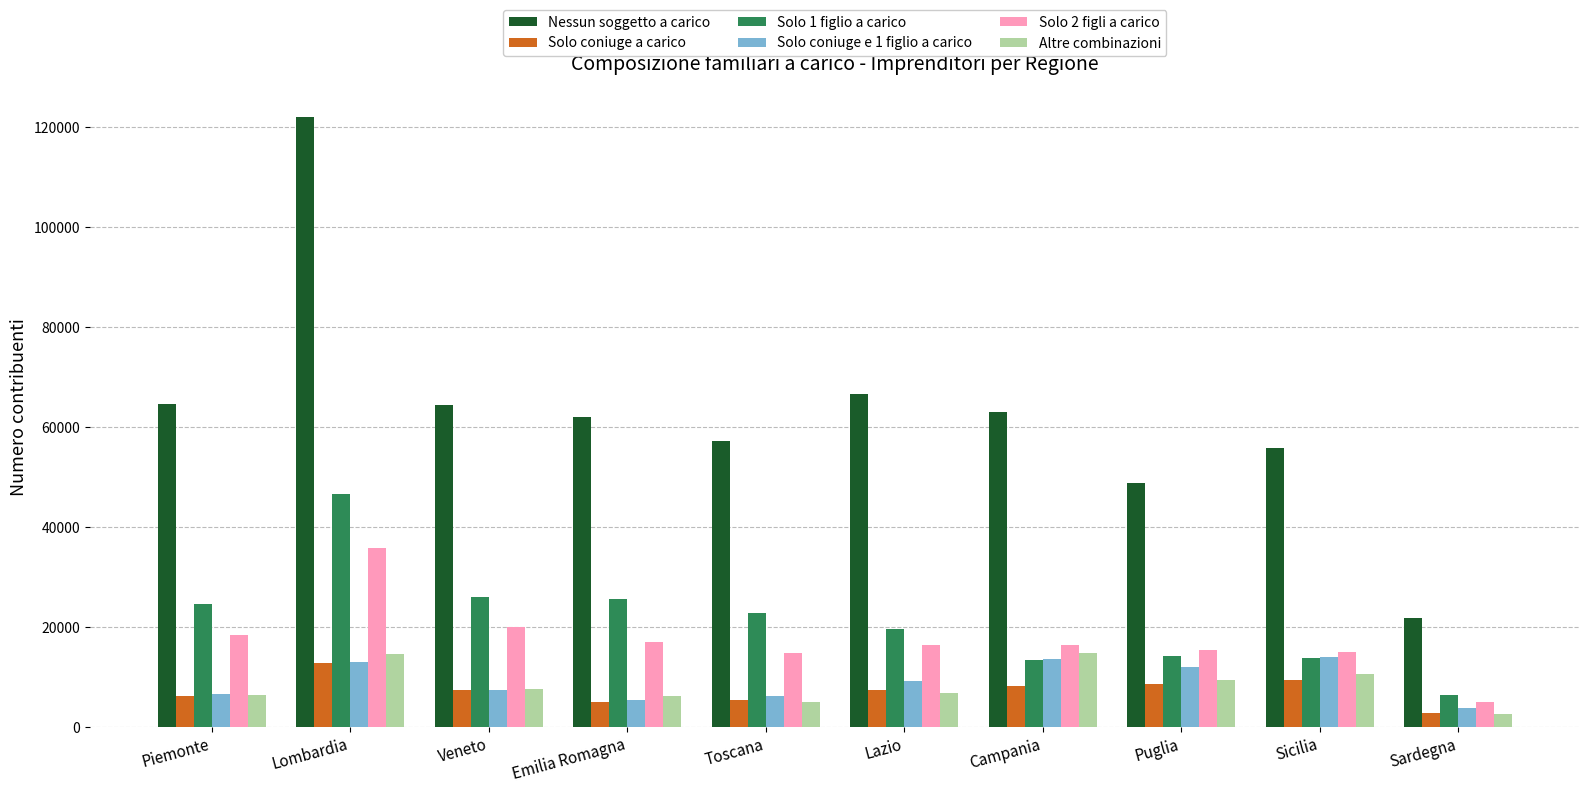

How many bars are there in each group?

6